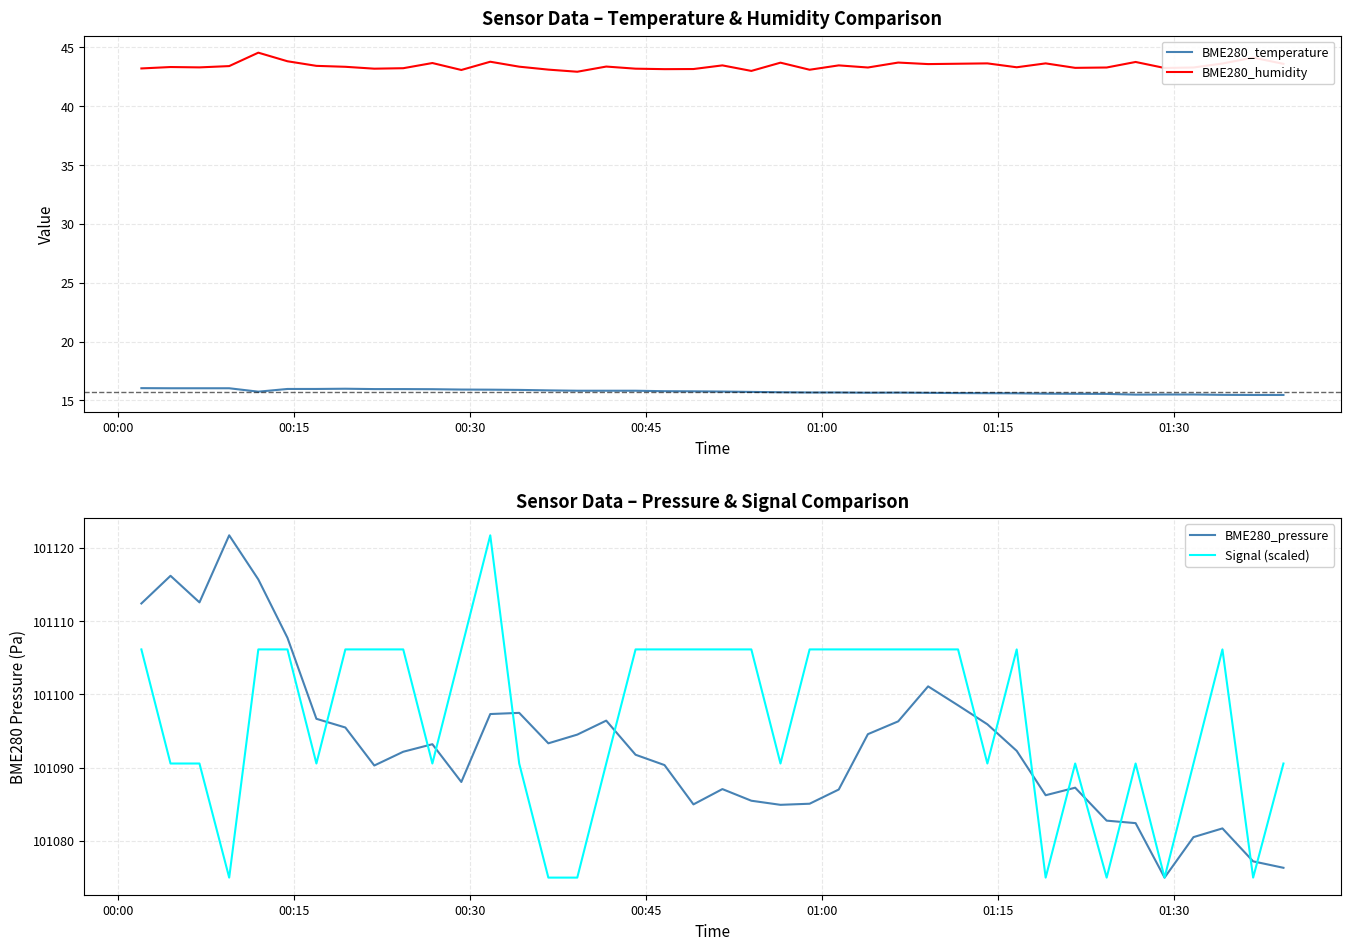

True or false: BME280_temperature and BME280_humidity intersect in this chart.

False